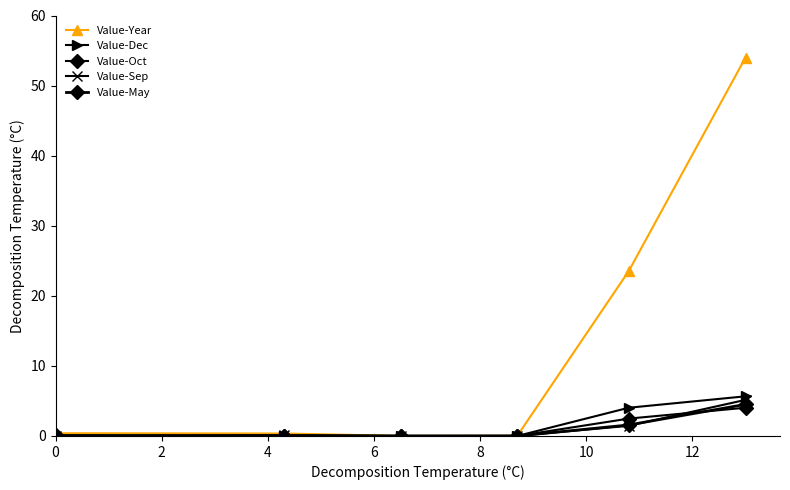

Reading left to right, transcribe all the data shown in this chart.

Value-Year: 0.4	0.3	0.0	0.0	23.5	54.0
Value-Dec: 0.0	0.0	0.0	0.0	4.0	5.7
Value-Oct: 0.1	0.0	0.0	0.0	2.5	4.0
Value-Sep: 0.0	0.1	0.0	0.0	1.4	5.2
Value-May: 0.0	0.1	0.0	0.0	1.6	4.5